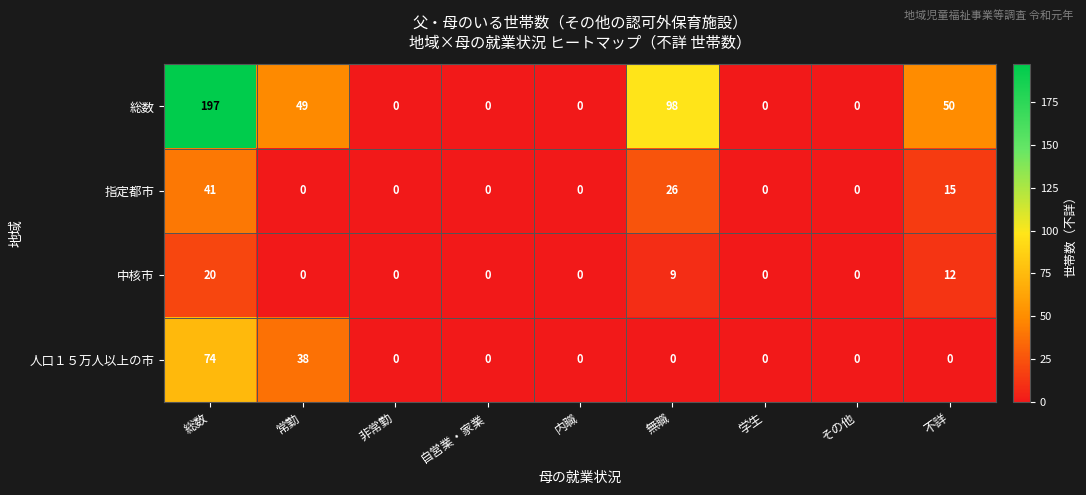

How many data points does each series have?

9